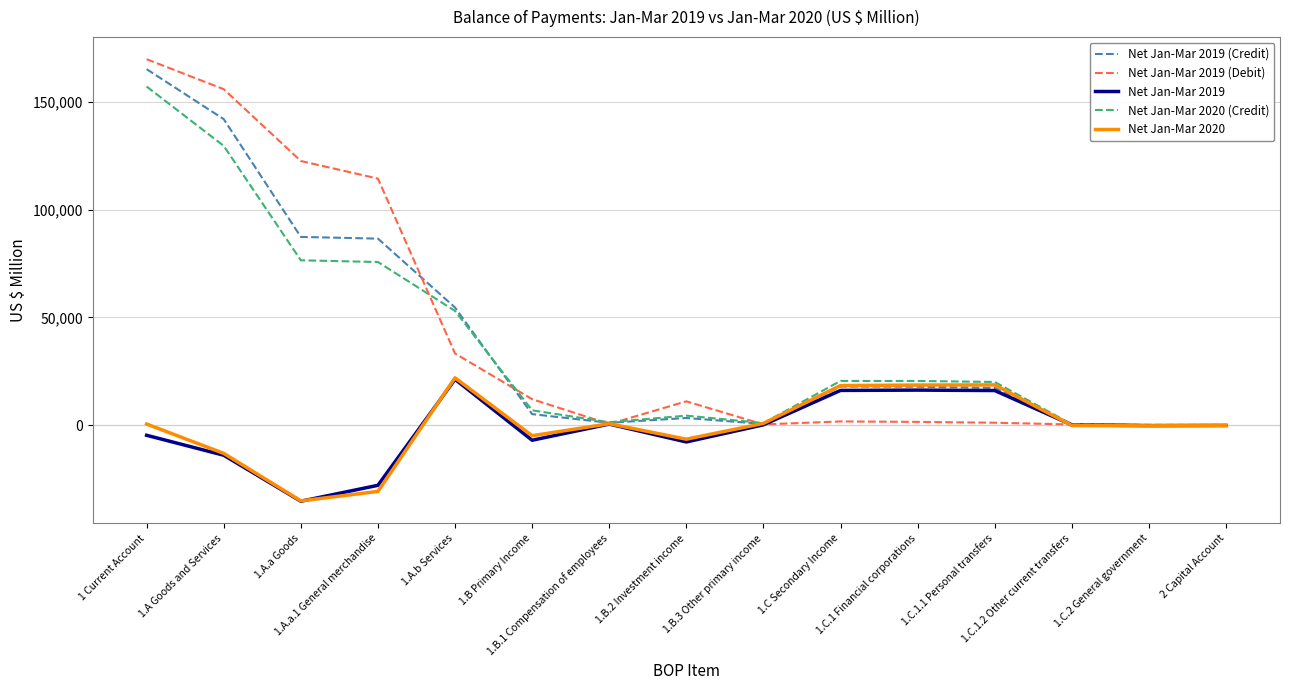

Which series has the largest range (max minus min)?

Net Jan-Mar 2019 (Debit)